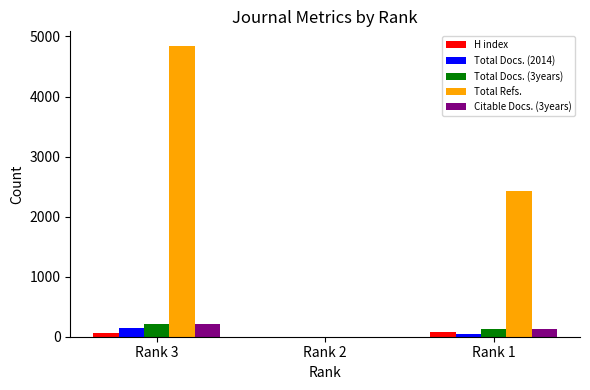

The value of H index at Rank 2 is 0. True or false?

True